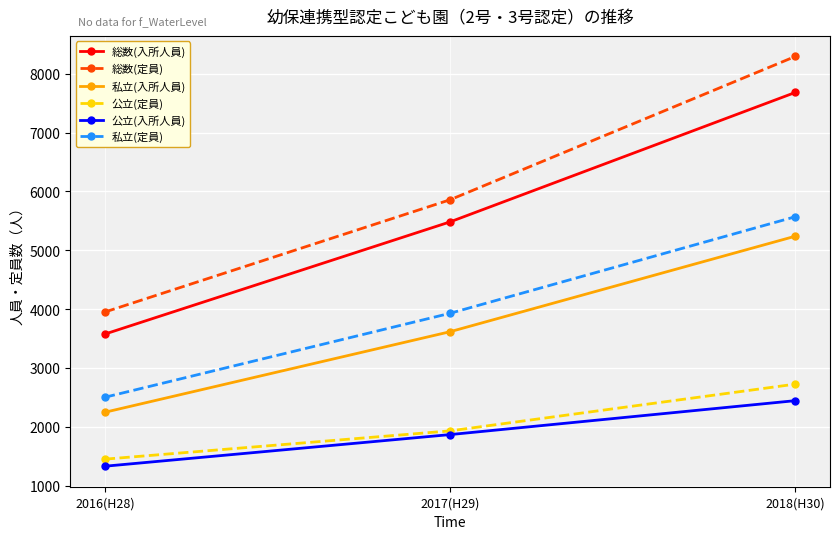

Reading right to left, list all the values displayed in this chart.

総数(入所人員): 7684	5483	3575
総数(定員): 8296	5859	3950
私立(入所人員): 5240	3616	2246
公立(定員): 2725	1930	1449
公立(入所人員): 2444	1867	1329
私立(定員): 5571	3929	2501